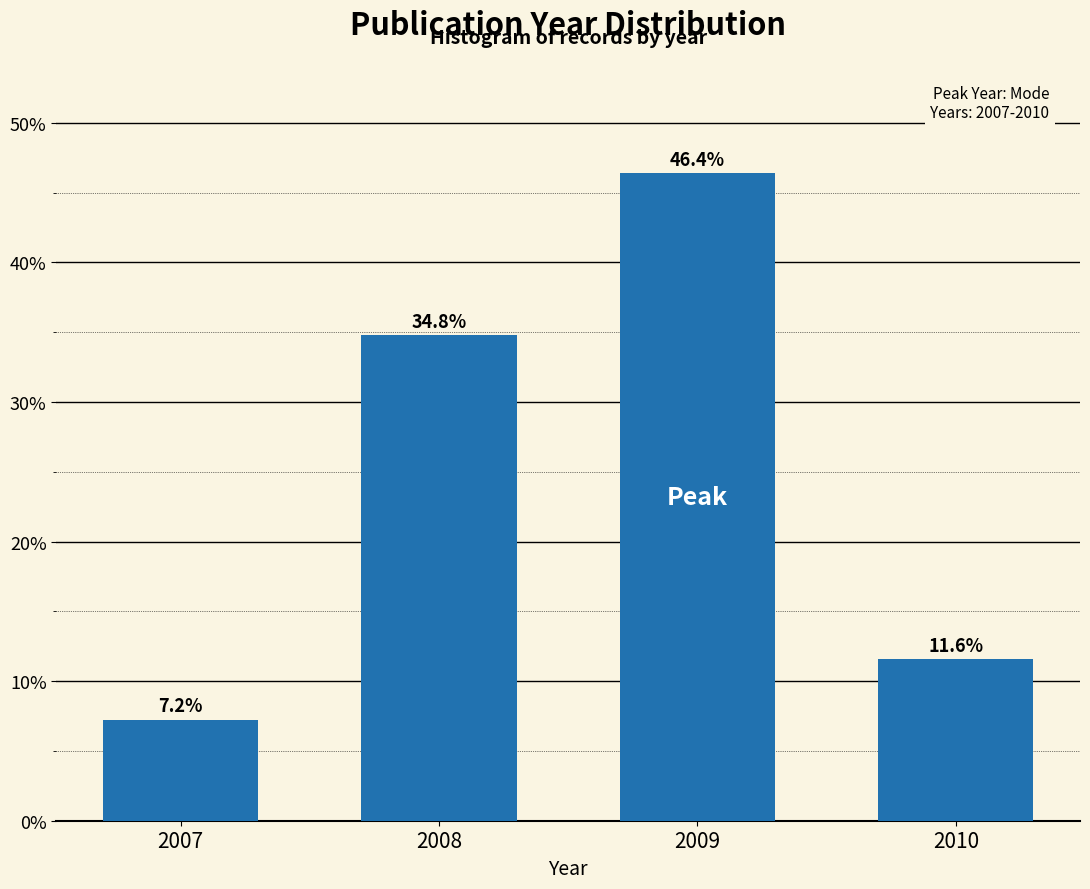

Reading right to left, list all the values displayed in this chart.

11.6	46.4	34.8	7.2